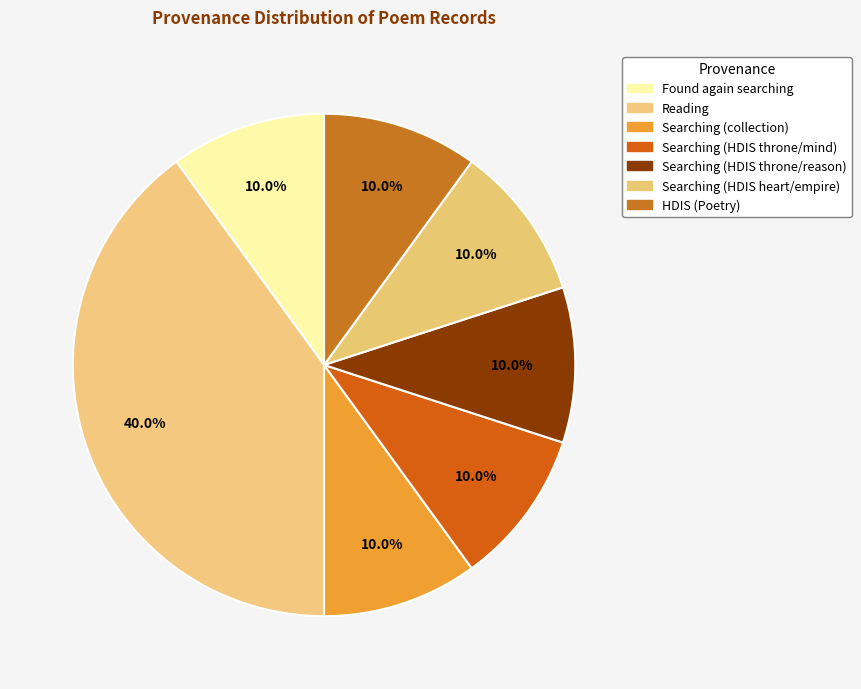

How many slices are in this pie chart?

7